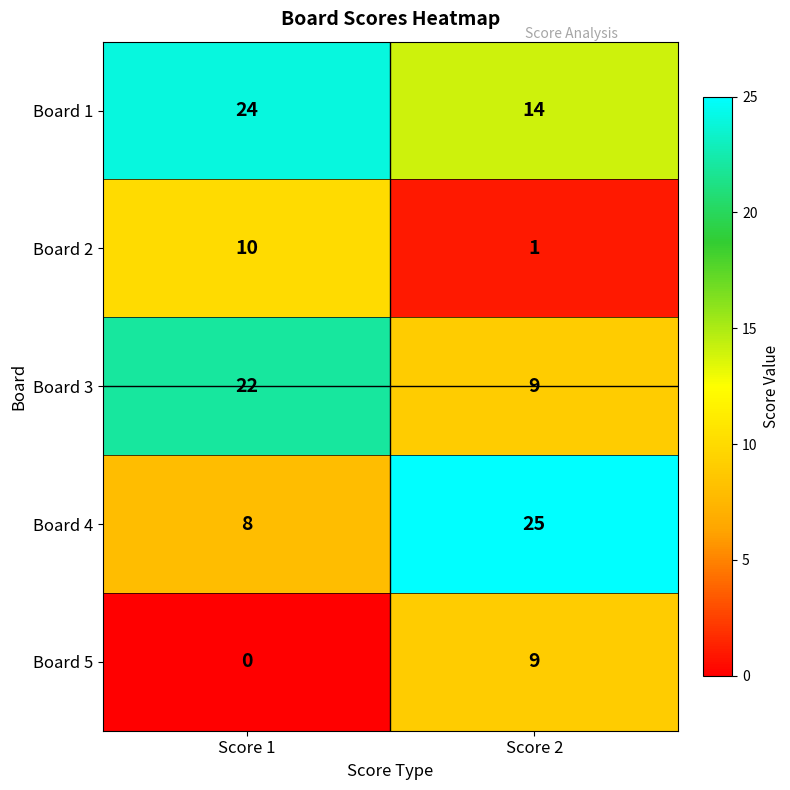

The value of Board 4 at Score 1 is 8. True or false?

True